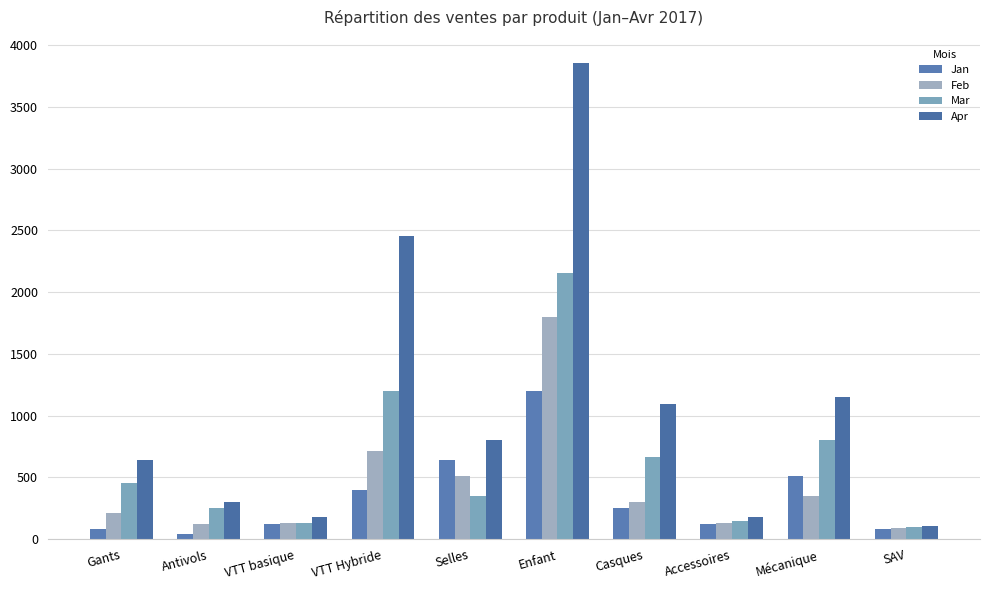

What is the minimum value for Jan?

45